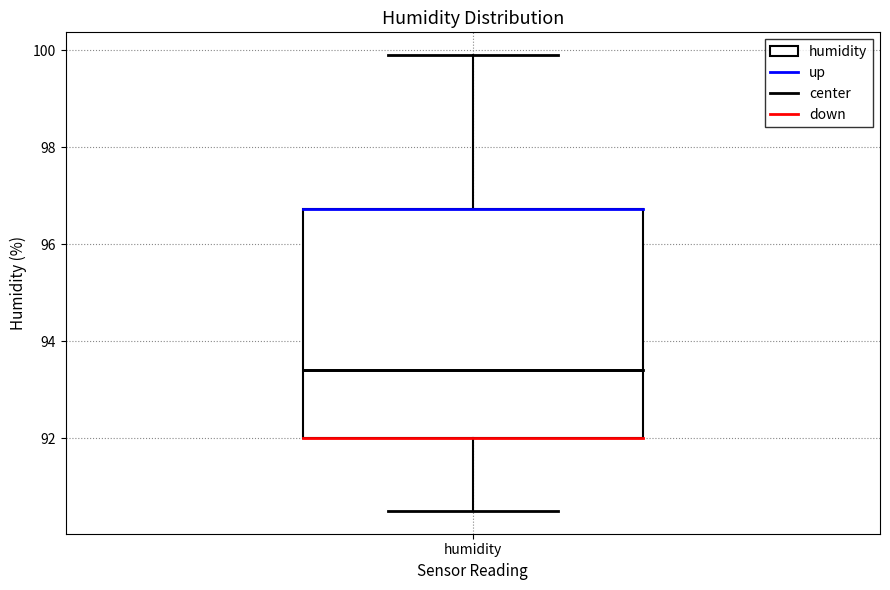

Where does the median line of the box for humidity sit on the y-axis? The values are not printed on the chart, so give them approximately, as read against the axis.

93.4